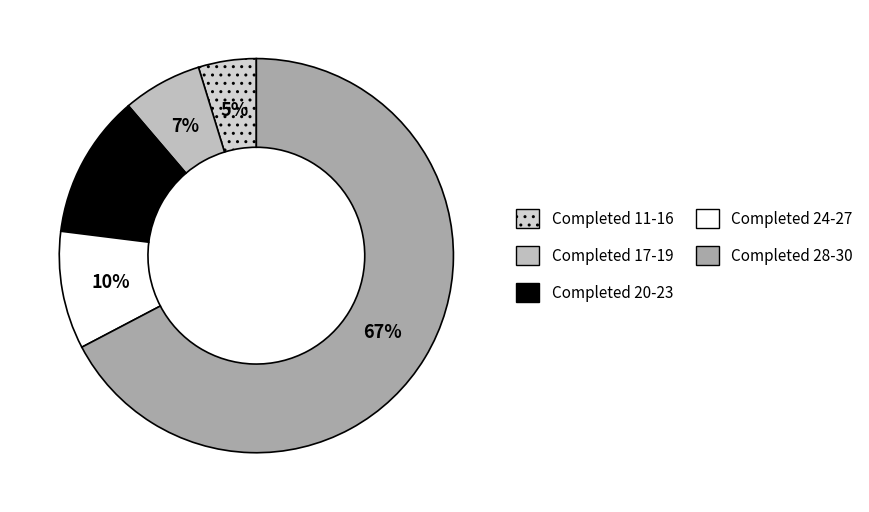

Rank the categories by value from lowest to highest.

Completed 11-16, Completed 17-19, Completed 24-27, Completed 20-23, Completed 28-30